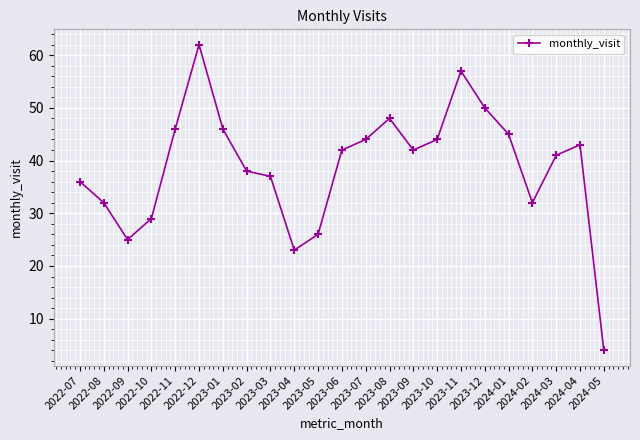

Reading left to right, what are all the values shown in this chart?

2022-07=36	2022-08=32	2022-09=25	2022-10=29	2022-11=46	2022-12=62	2023-01=46	2023-02=38	2023-03=37	2023-04=23	2023-05=26	2023-06=42	2023-07=44	2023-08=48	2023-09=42	2023-10=44	2023-11=57	2023-12=50	2024-01=45	2024-02=32	2024-03=41	2024-04=43	2024-05=4